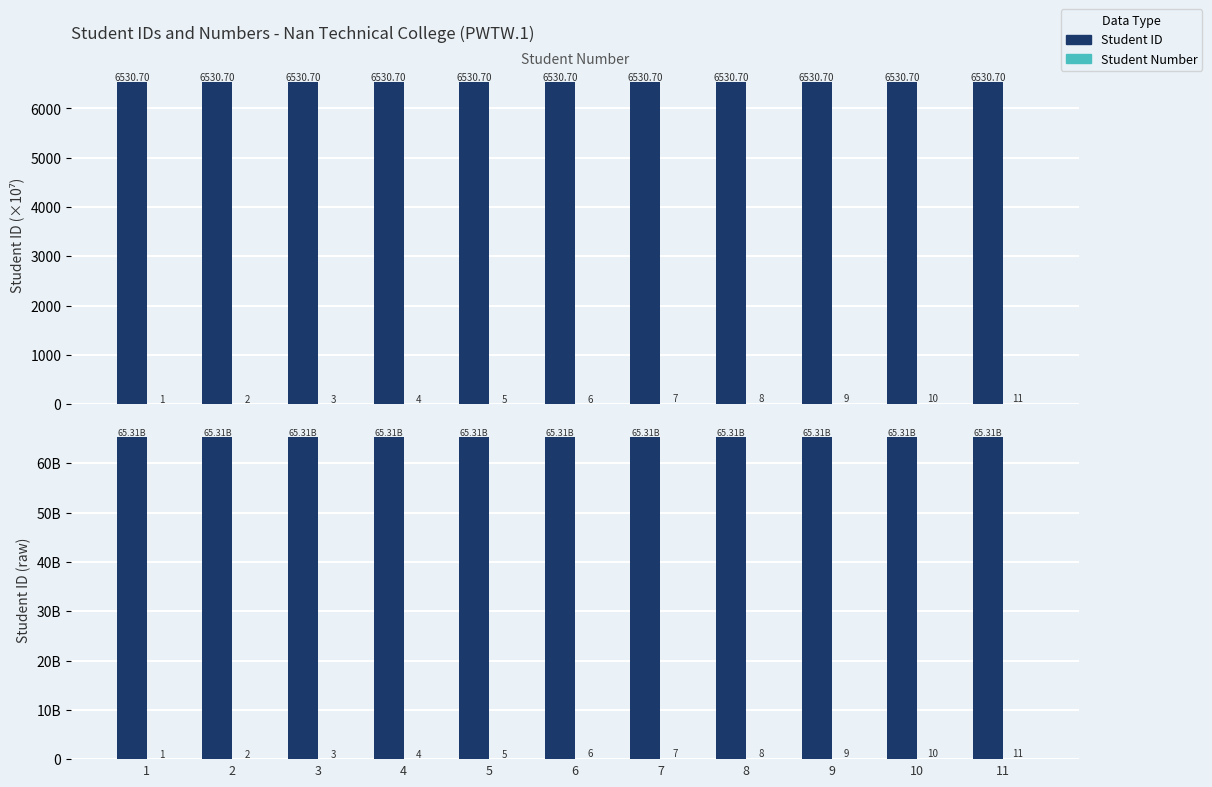

Read the Student Number ×10M value at 4, to the nearest 100.

40000000